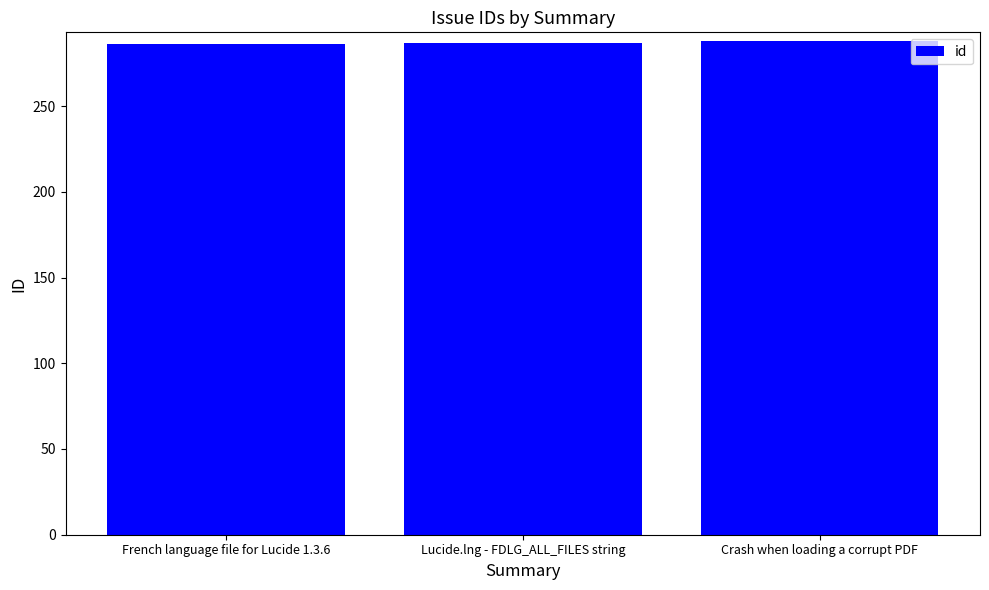

How many values are below 287?

1